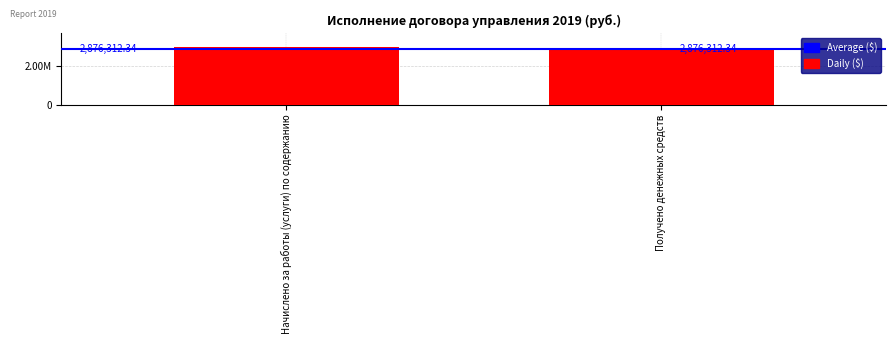

Does the chart contain stacked bars?

No